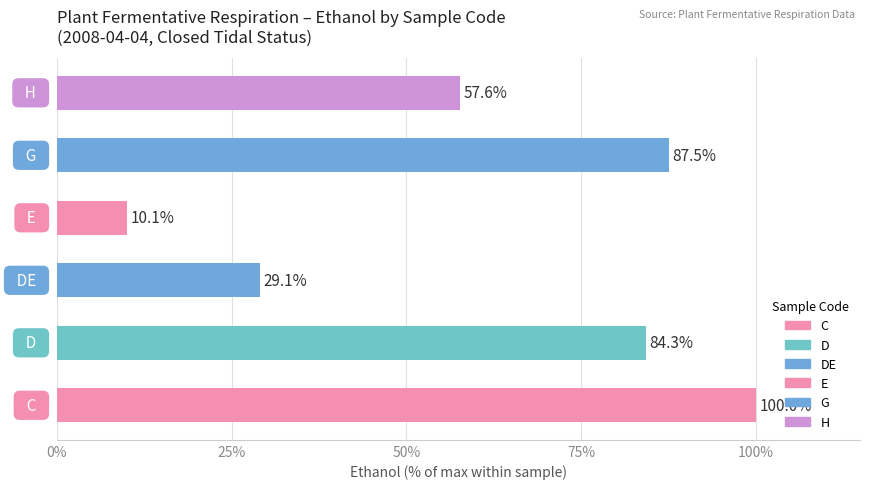

What is the maximum value shown in the chart?

100.0